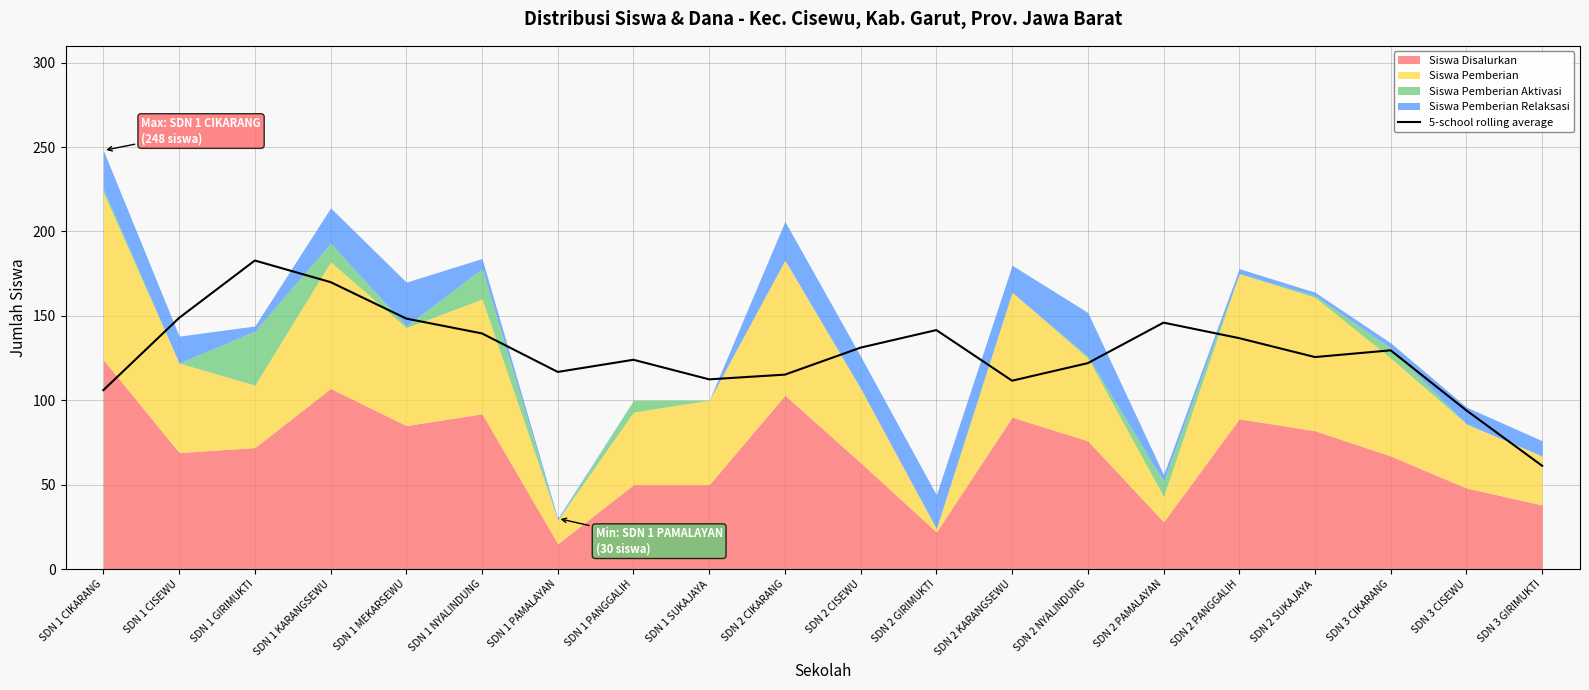

At which label does 5-school rolling average reach its peak?

SDN 1 GIRIMUKTI